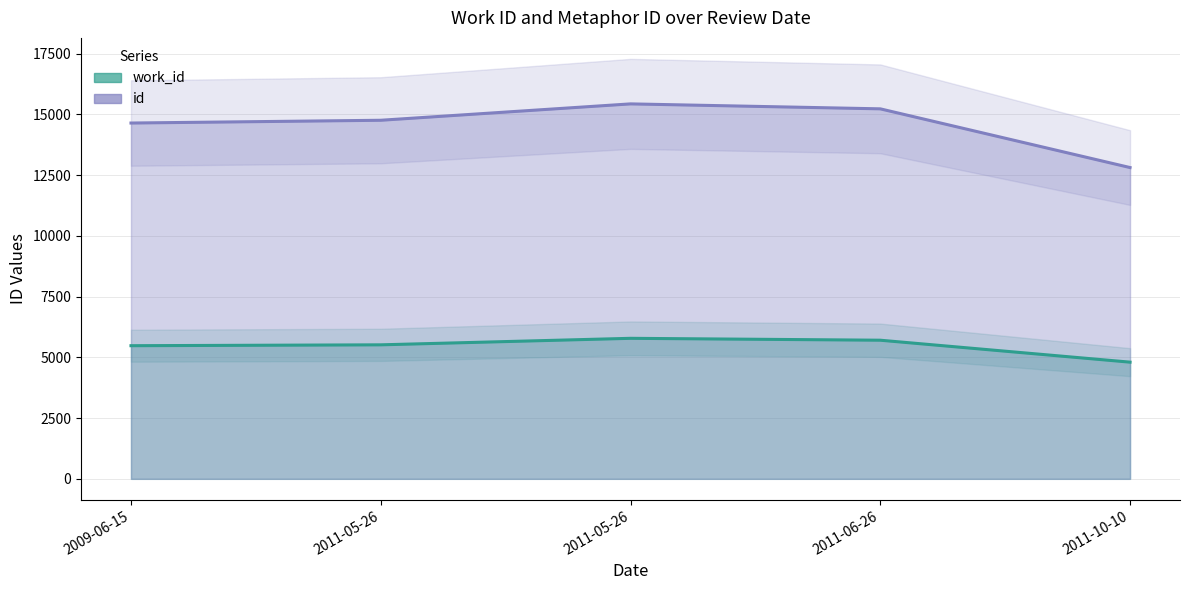

At 2011-06-26, list the series in order from largest to smallest.

id, work_id